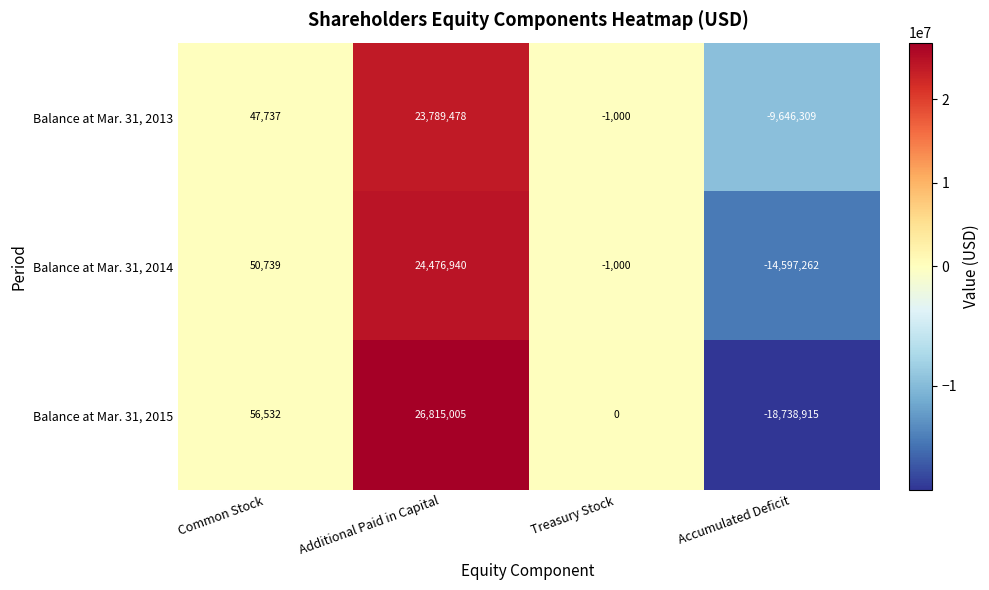

List the series in order of their overall mean, lowest first.

Balance at Mar. 31, 2015, Balance at Mar. 31, 2014, Balance at Mar. 31, 2013